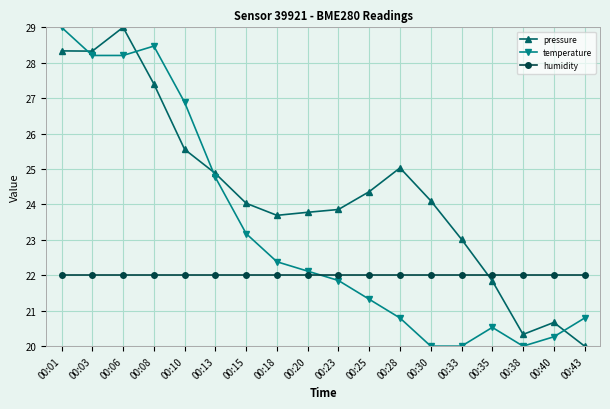

Rank the series at 00:25 from highest to lowest value.

pressure, humidity, temperature